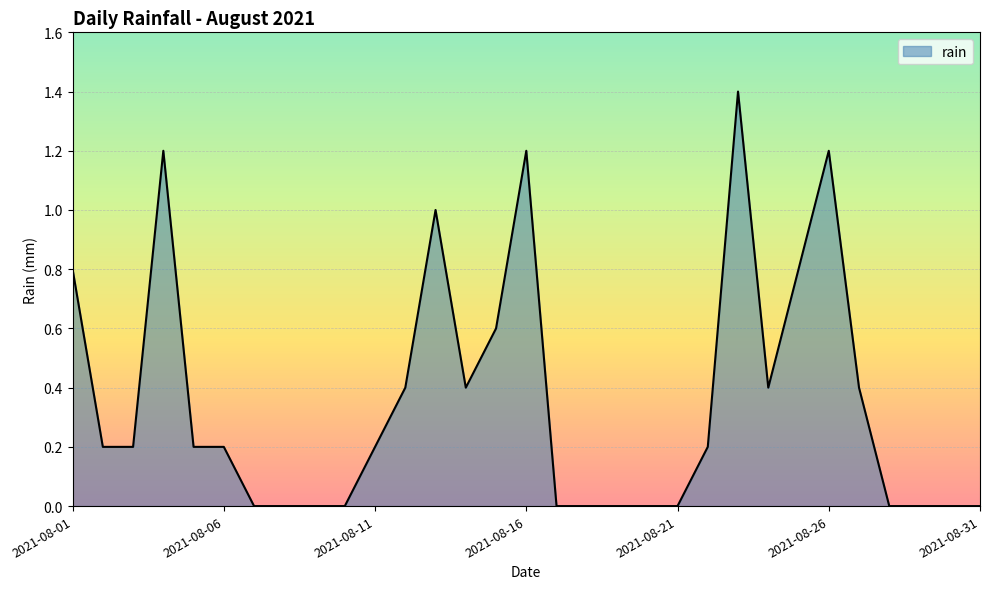

What is the difference between the maximum and minimum values?

1.4